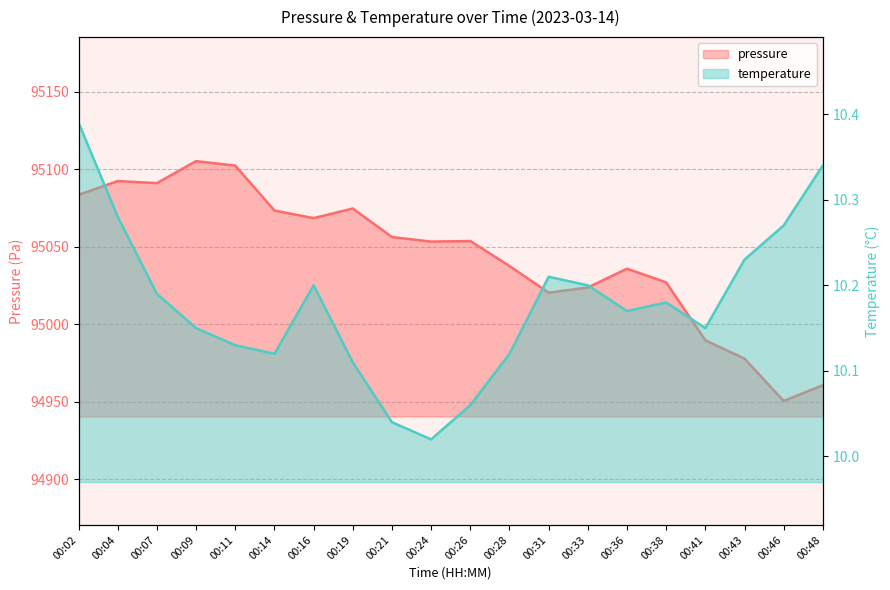

Which series has the widest spread of values?

pressure